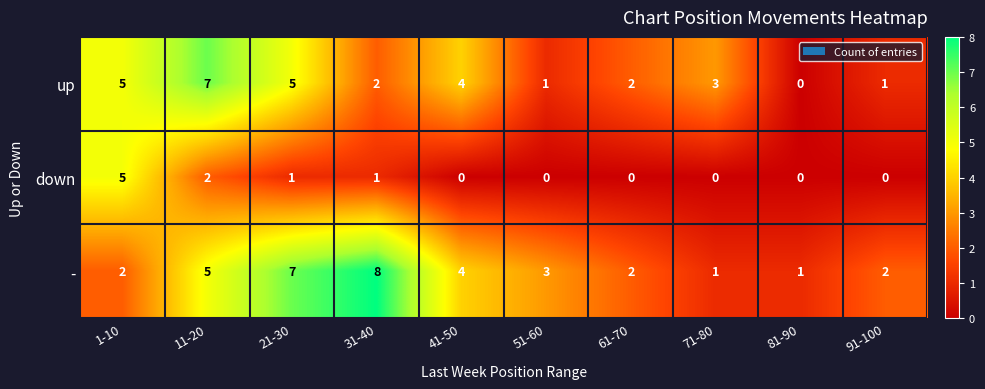

Which series changed the most between 11-20 and 31-40?

up